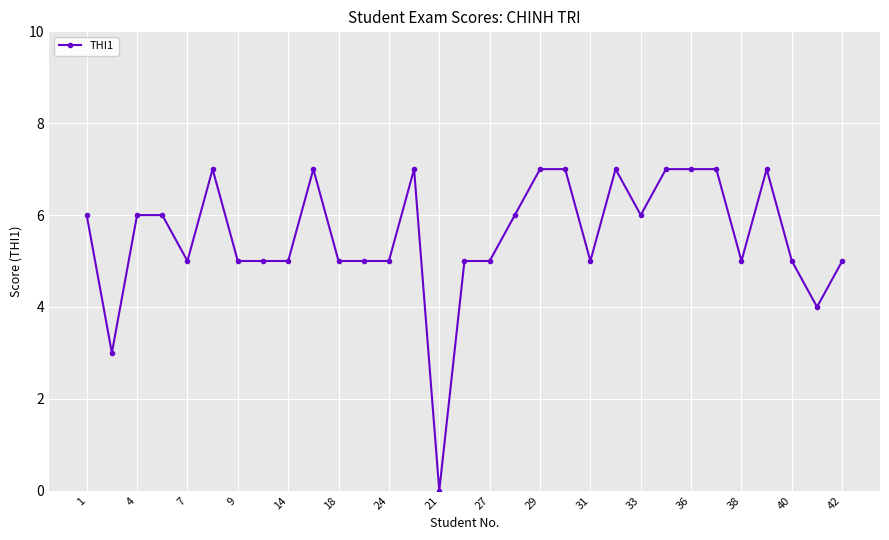

How many series are shown in this chart?

1